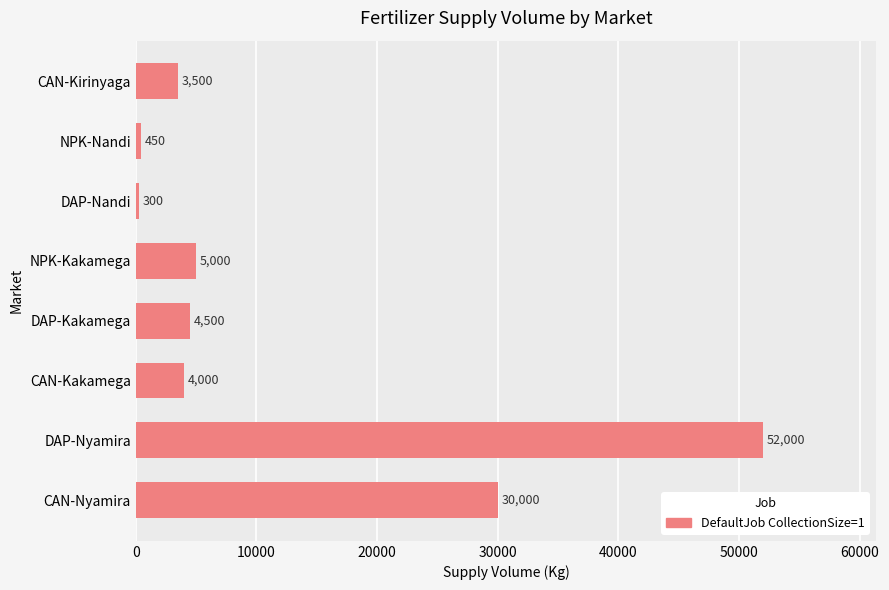

Are the bars horizontal?

Yes